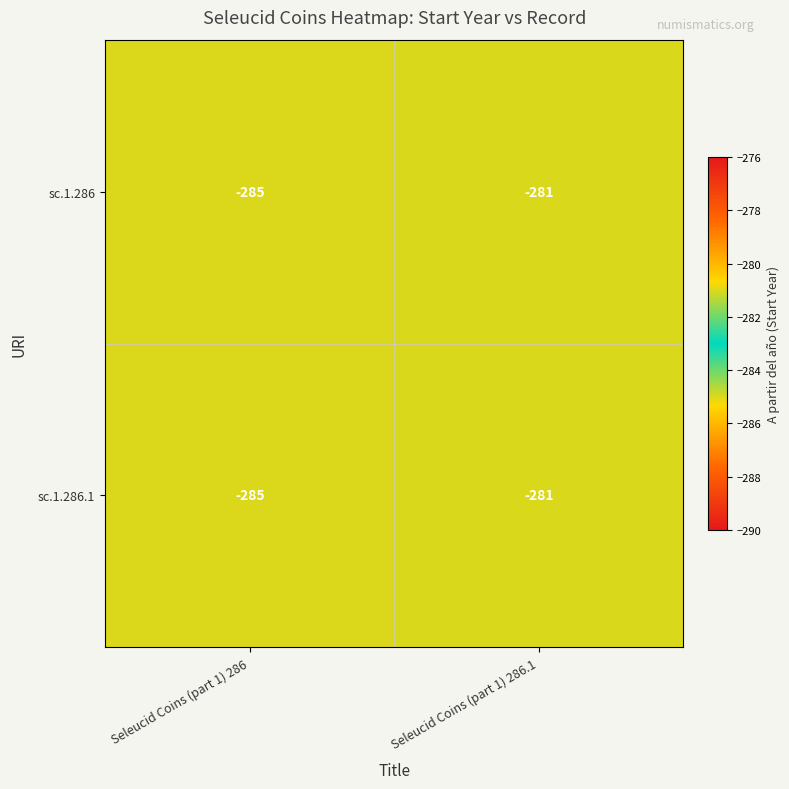

What is the total value across all series at Seleucid Coins (part 1) 286?

-570